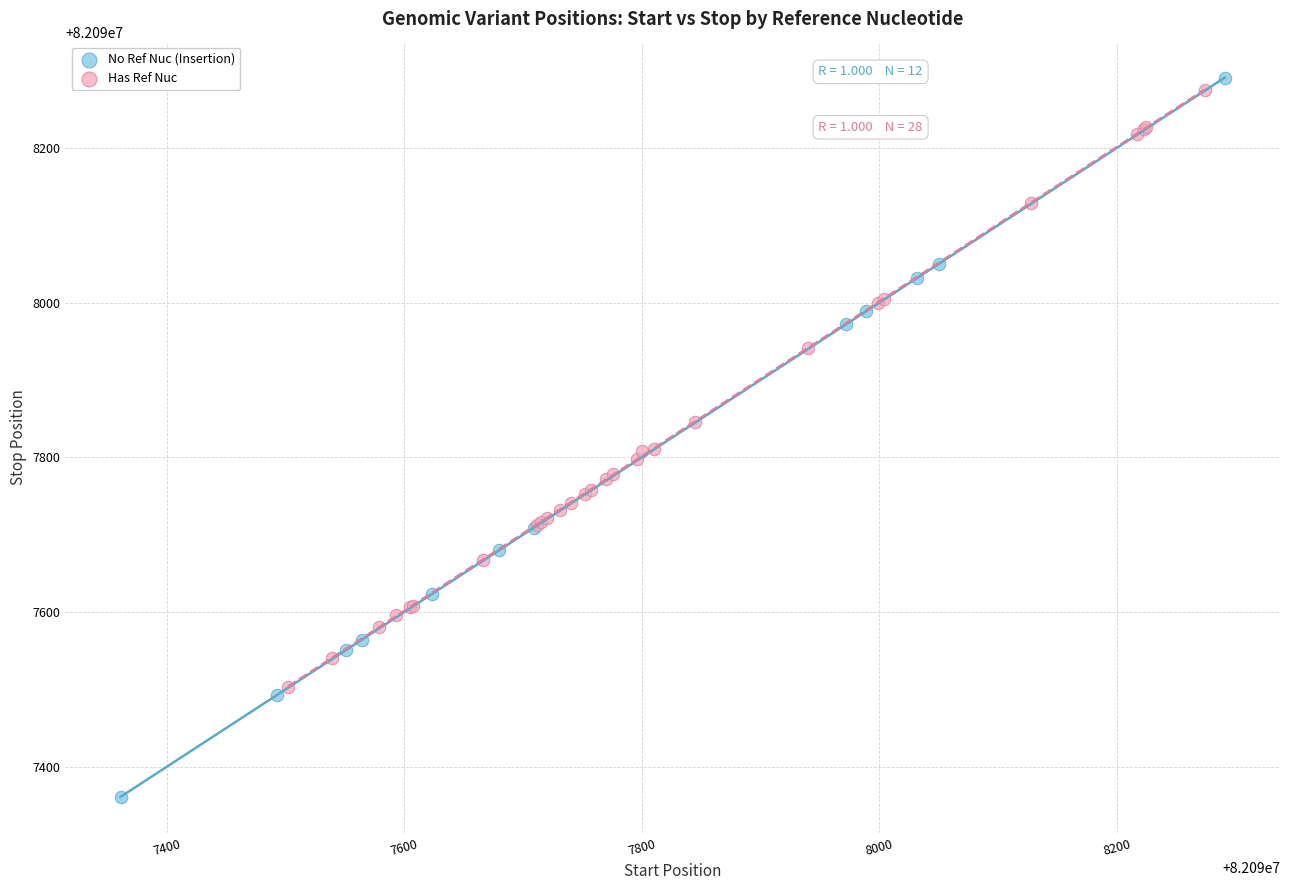

Which series reaches the minimum Y coordinate?

No Ref Nuc (Insertion)